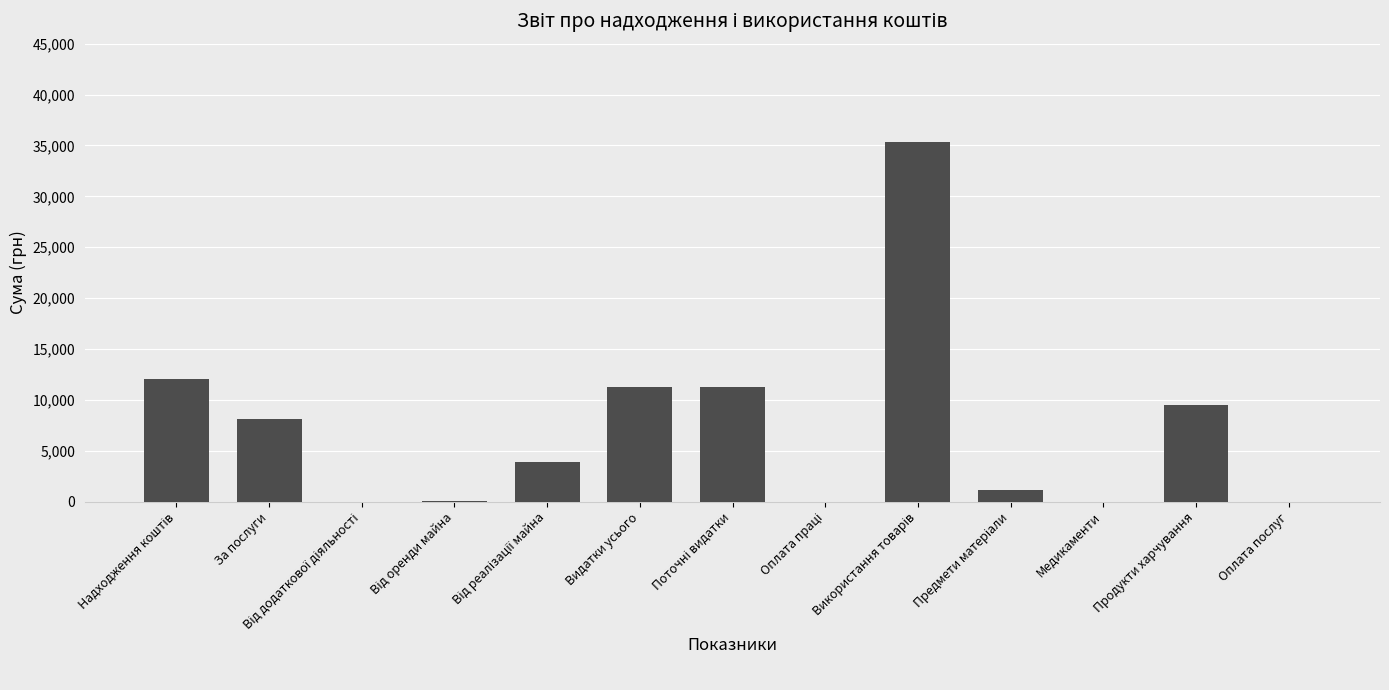

What is the change in value from Видатки усього to Продукти харчування?

-1813.3